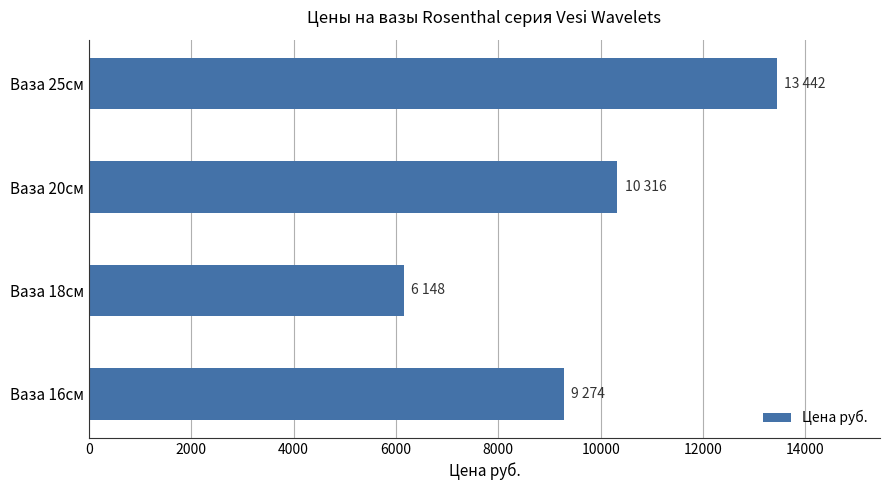

Between Ваза 16см and Ваза 18см, which is larger?

Ваза 16см